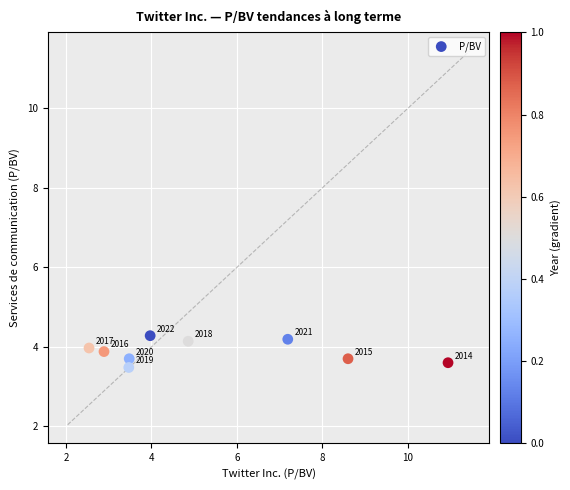

What is the average Y value?

3.9